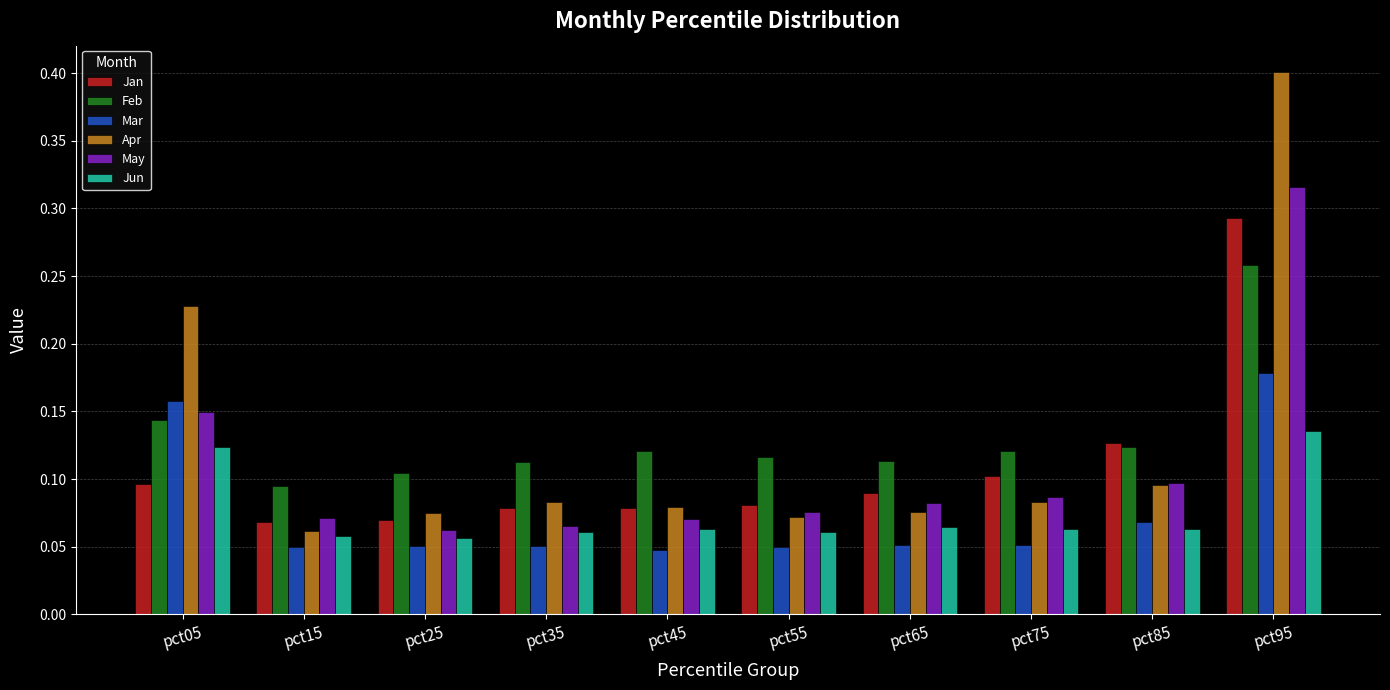

Which category has the lowest value in the Apr series?

pct15